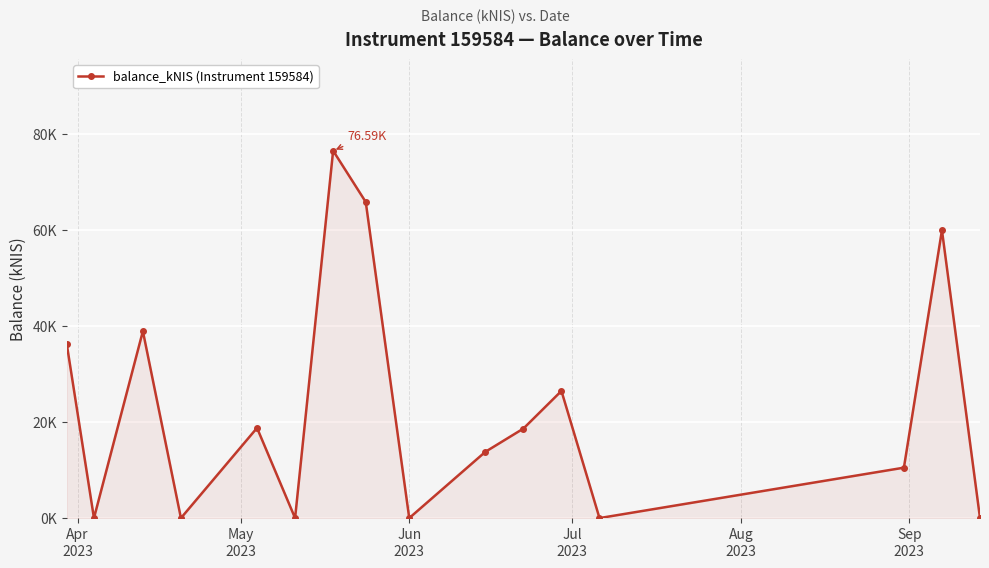

Which label corresponds to the smallest value in the chart?

May
2023